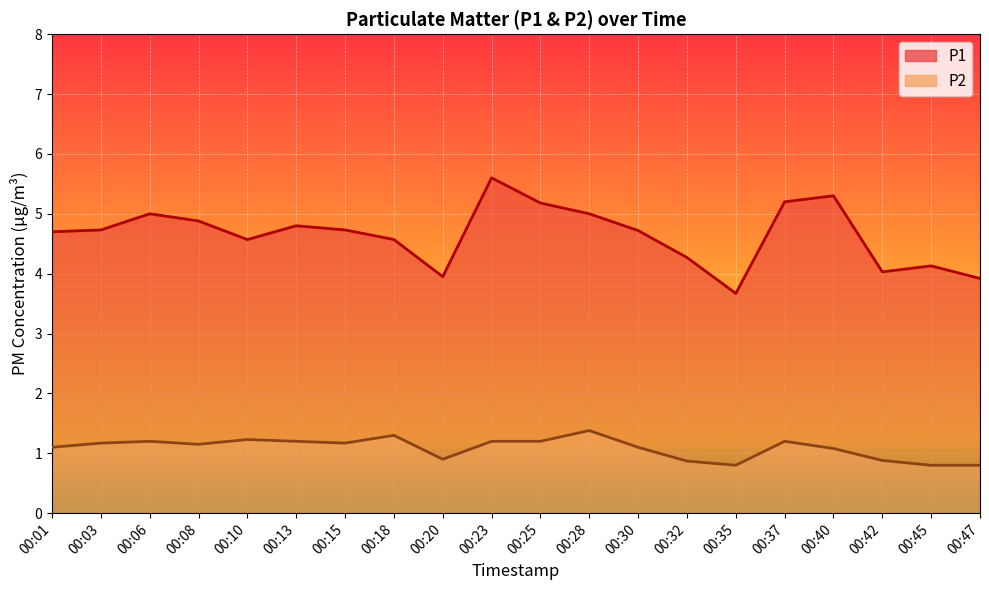

What is the lowest value of the P1 series?

3.7